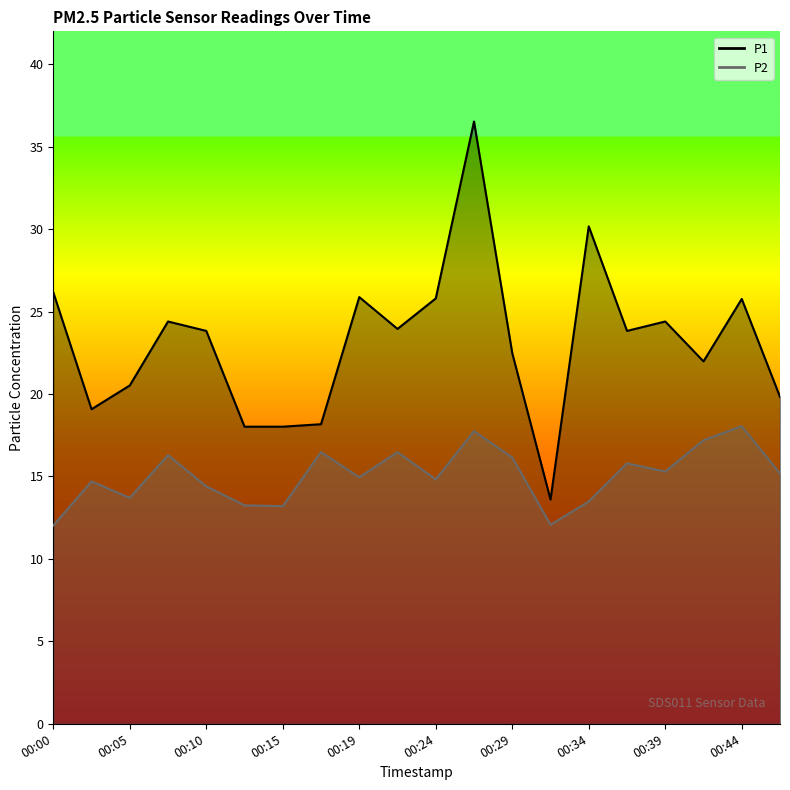

True or false: P1 has a value of 23.3 at 00:32.

False